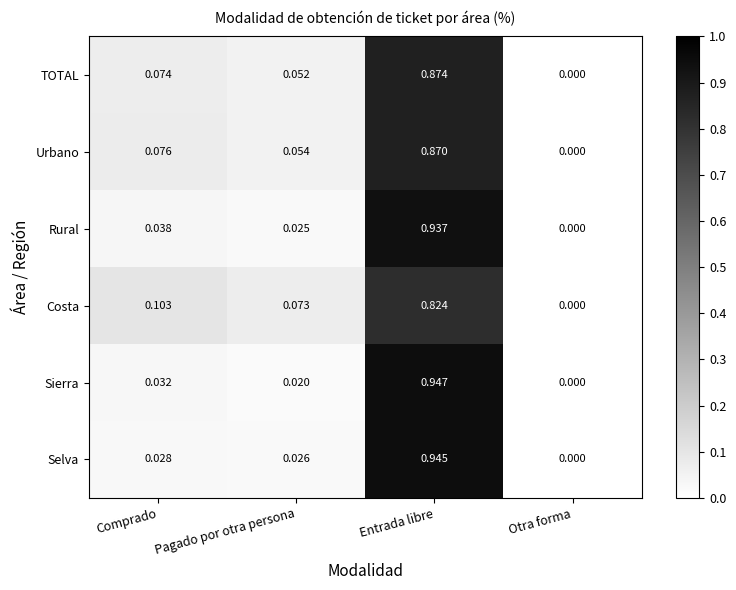

At which label does Selva reach its minimum?

Otra forma